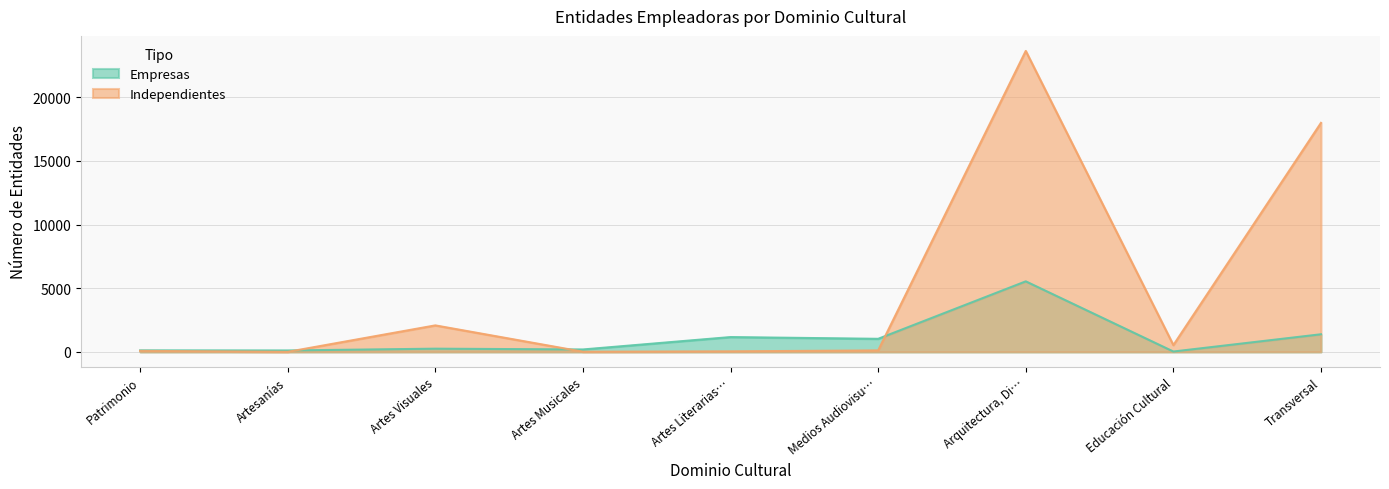

At how many categories does at least one series exceed 3327?

2